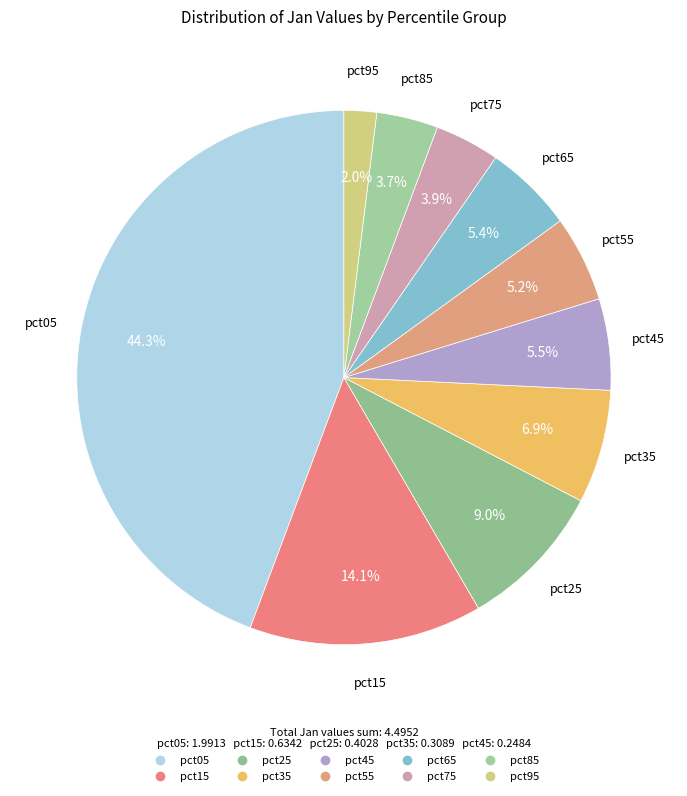

How many slices are in this pie chart?

10